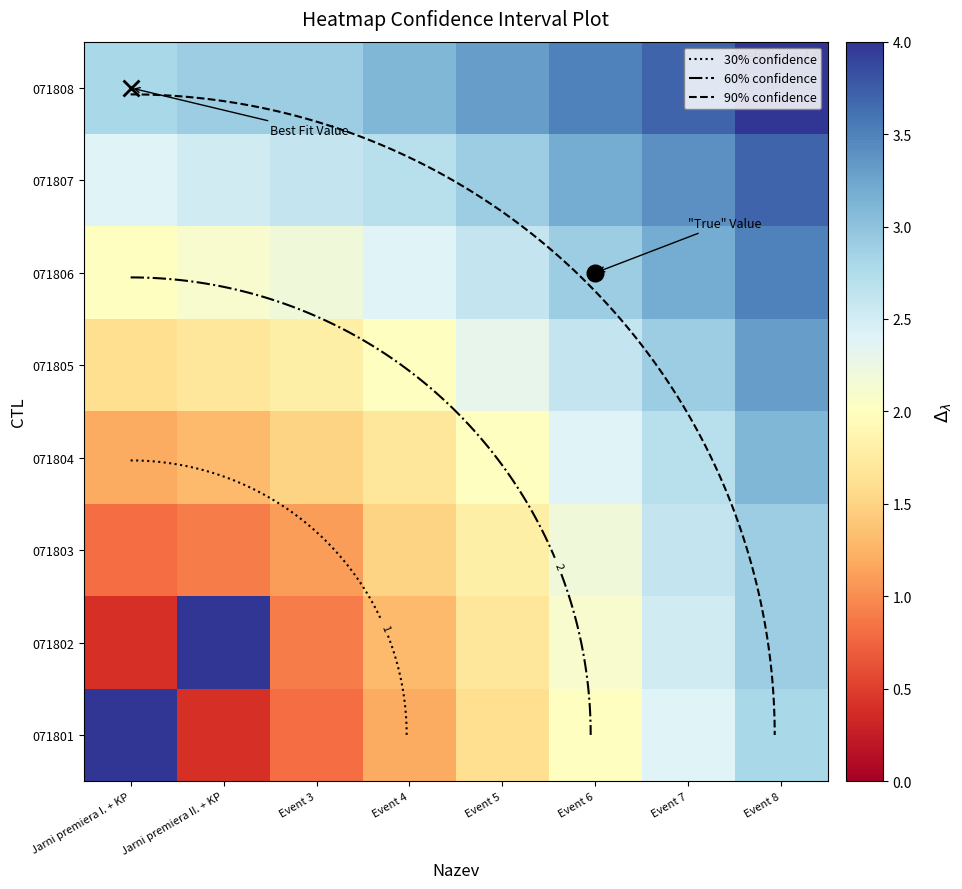

Between Event 3 and Event 5, which series saw the biggest shift?

071801